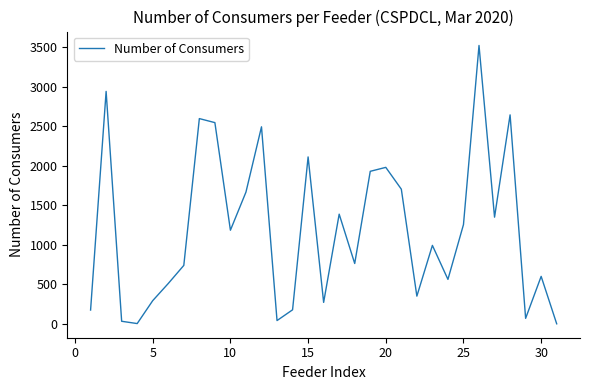

What is the difference between the maximum and minimum values?

3521